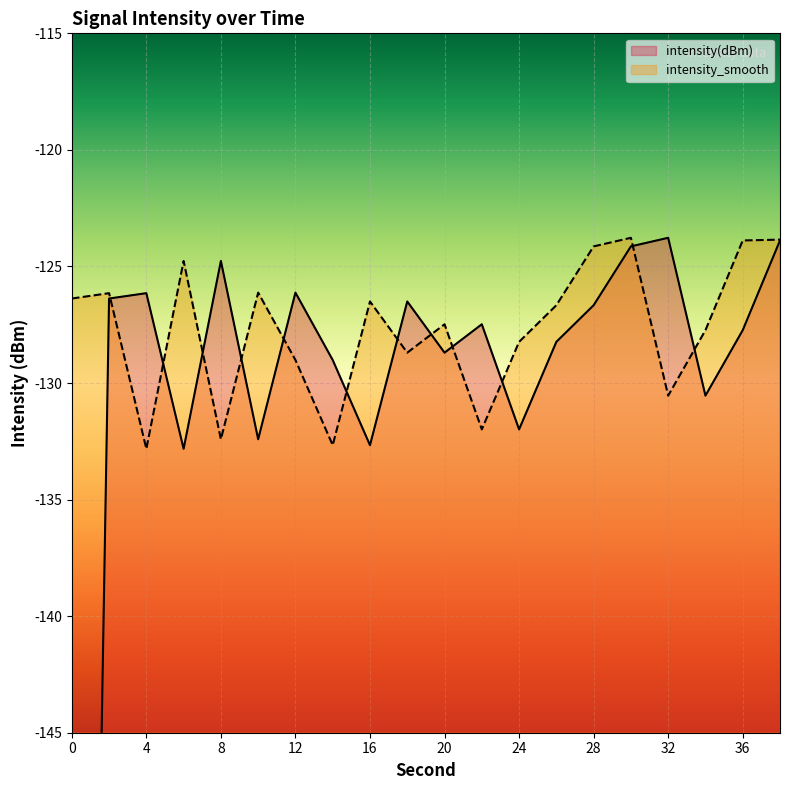

True or false: intensity_smooth and intensity(dBm) cross at least once.

True